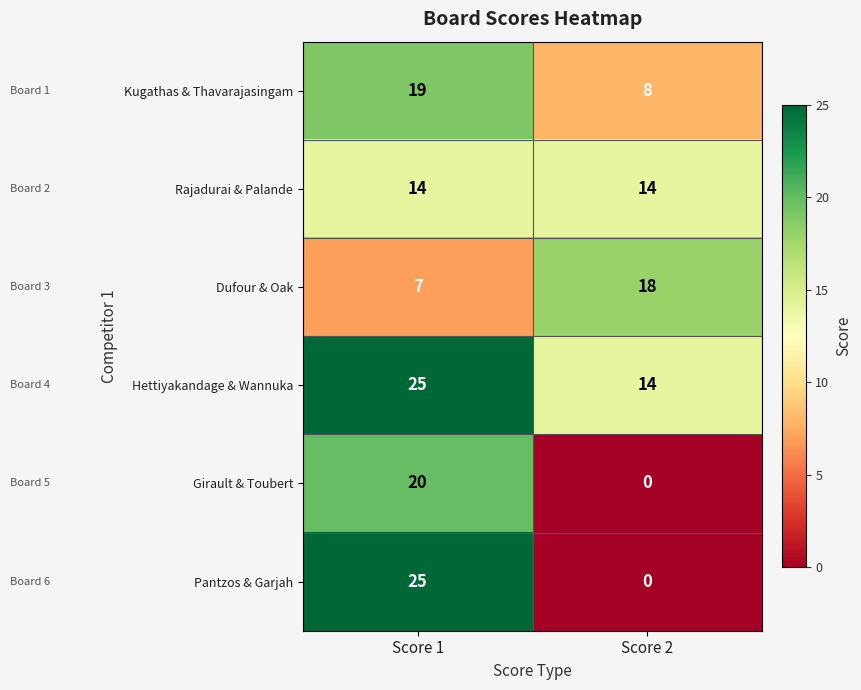

List the labels in order of Pantzos & Garjah value, smallest first.

Score 2, Score 1